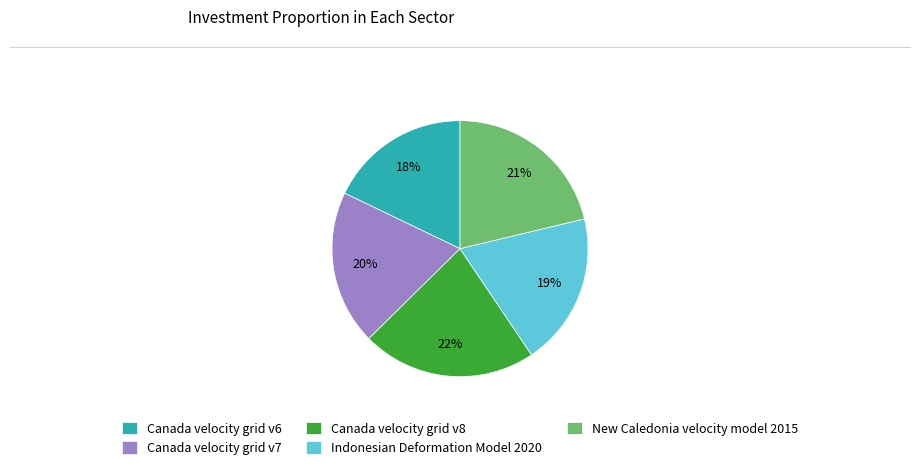

Which category has the smallest portion of the pie?

Canada velocity grid v6